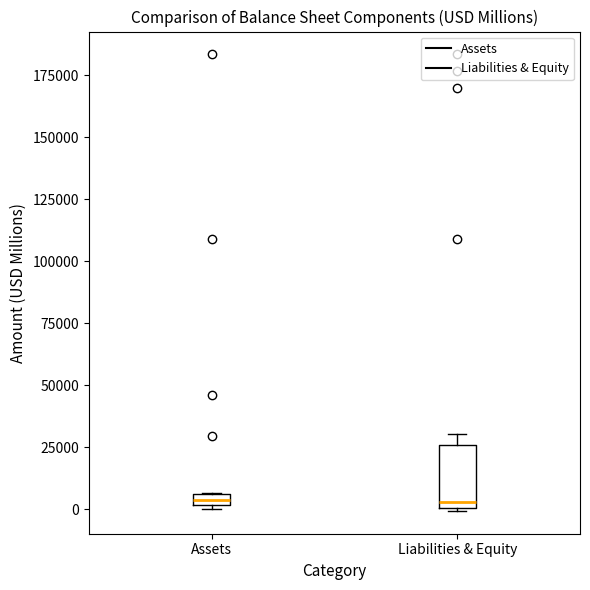

Where is the upper edge of the box for Assets on the y-axis? The values are not printed on the chart, so give them approximately, as read against the axis.

5000